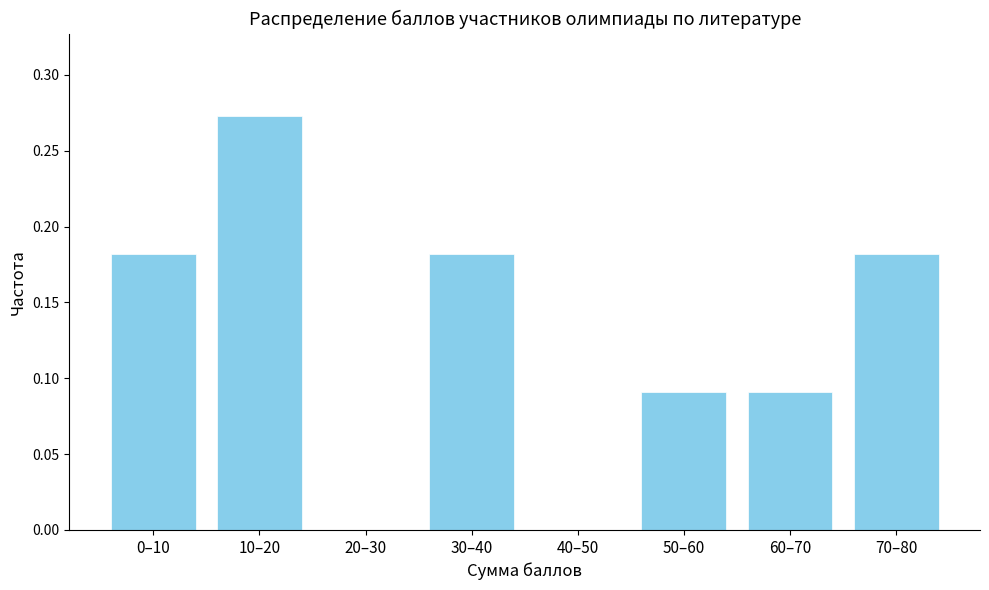

At which category does the chart reach its peak across all series?

10–20